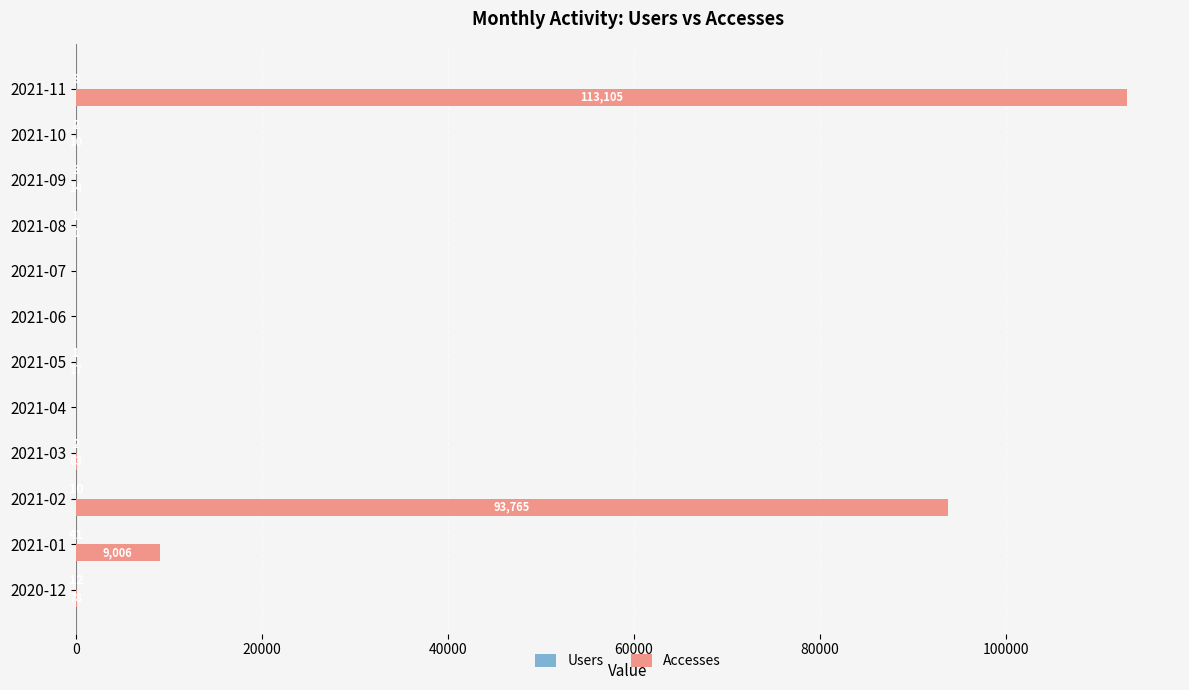

Which series has the largest total across all categories?

Accesses